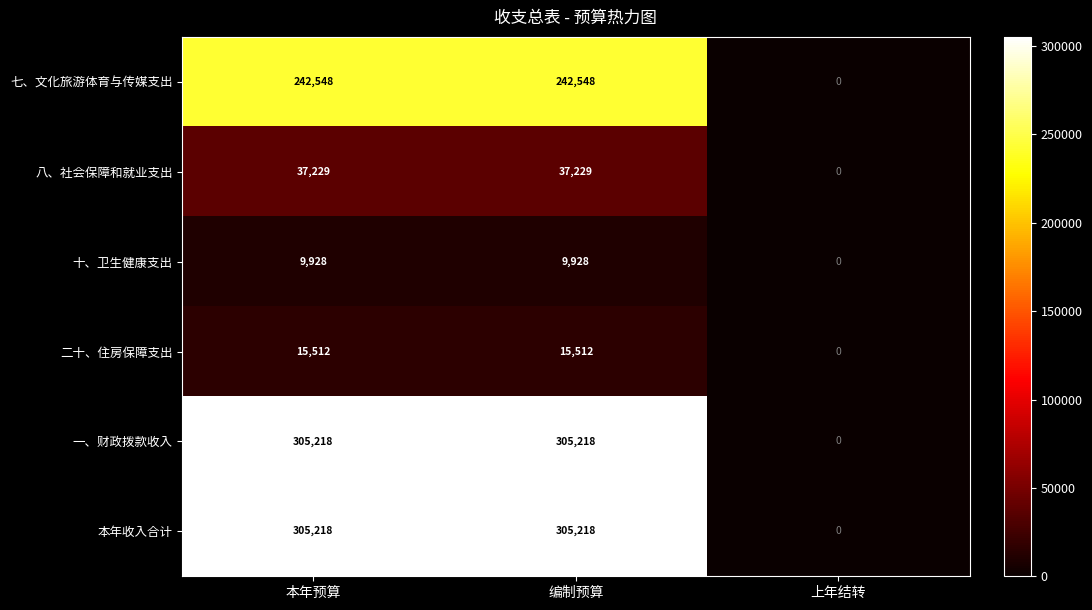

How many 一、财政拨款收入 values are between 0 and 305218?

3